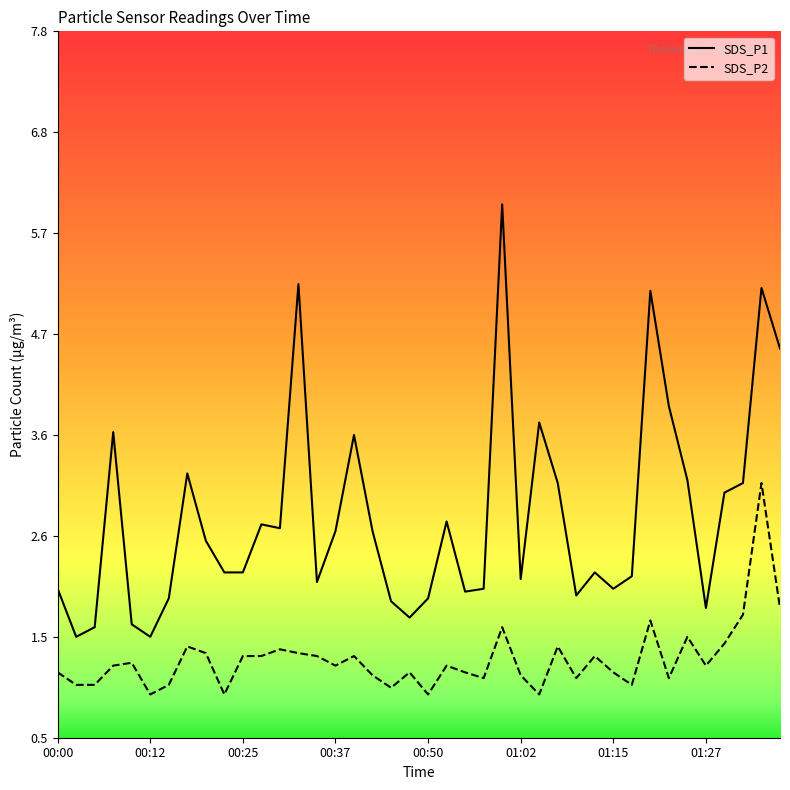

Rank the series at 17 from lowest to highest value.

SDS_P2, SDS_P1